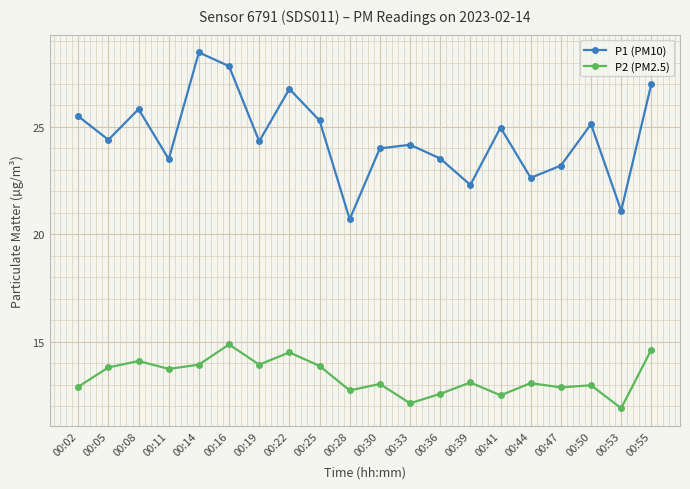

What is the difference between the highest and lowest values at 00:41?

12.5